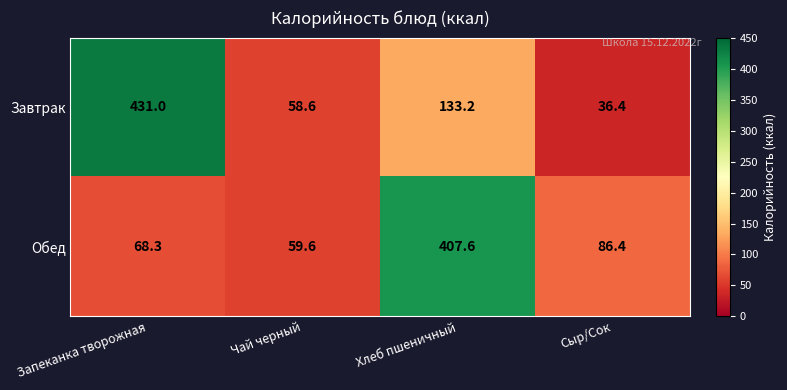

Which series changed the most between Запеканка творожная and Чай черный?

Завтрак